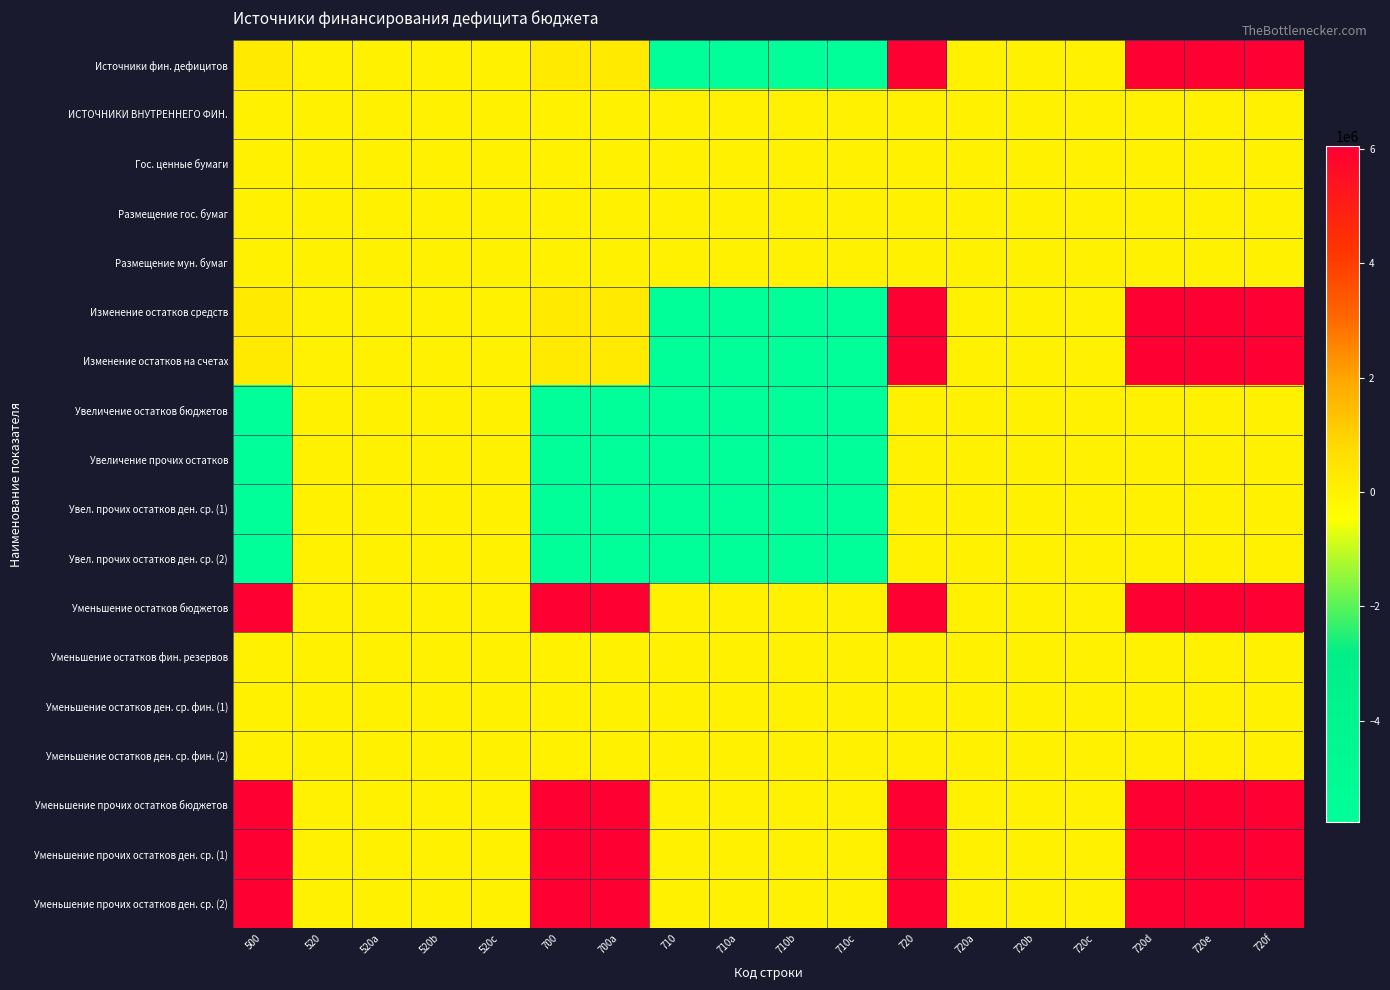

Reading right to left, list all the values displayed in this chart.

Источники фин. дефицитов: 720f=6046632.4	720e=6046632.4	720d=6046632.4	720c=0.0	720b=0.0	720a=0.0	720=6046632.4	710c=-5774757.7	710b=-5774757.7	710a=-5774757.7	710=-5774757.7	700a=271874.7	700=271874.7	520c=0.0	520b=0.0	520a=0.0	520=0.0	500=271874.7
ИСТОЧНИКИ ВНУТРЕННЕГО ФИН.: 720f=0.0	720e=0.0	720d=0.0	720c=0.0	720b=0.0	720a=0.0	720=0.0	710c=0.0	710b=0.0	710a=0.0	710=0.0	700a=0.0	700=0.0	520c=0.0	520b=0.0	520a=0.0	520=0.0	500=0.0
Гос. ценные бумаги: 720f=0.0	720e=0.0	720d=0.0	720c=0.0	720b=0.0	720a=0.0	720=0.0	710c=0.0	710b=0.0	710a=0.0	710=0.0	700a=0.0	700=0.0	520c=0.0	520b=0.0	520a=0.0	520=0.0	500=0.0
Размещение гос. бумаг: 720f=0.0	720e=0.0	720d=0.0	720c=0.0	720b=0.0	720a=0.0	720=0.0	710c=0.0	710b=0.0	710a=0.0	710=0.0	700a=0.0	700=0.0	520c=0.0	520b=0.0	520a=0.0	520=0.0	500=0.0
Размещение мун. бумаг: 720f=0.0	720e=0.0	720d=0.0	720c=0.0	720b=0.0	720a=0.0	720=0.0	710c=0.0	710b=0.0	710a=0.0	710=0.0	700a=0.0	700=0.0	520c=0.0	520b=0.0	520a=0.0	520=0.0	500=0.0
Изменение остатков средств: 720f=6046632.4	720e=6046632.4	720d=6046632.4	720c=0.0	720b=0.0	720a=0.0	720=6046632.4	710c=-5774757.7	710b=-5774757.7	710a=-5774757.7	710=-5774757.7	700a=271874.7	700=271874.7	520c=0.0	520b=0.0	520a=0.0	520=0.0	500=271874.7
Изменение остатков на счетах: 720f=6046632.4	720e=6046632.4	720d=6046632.4	720c=0.0	720b=0.0	720a=0.0	720=6046632.4	710c=-5774757.7	710b=-5774757.7	710a=-5774757.7	710=-5774757.7	700a=271874.7	700=271874.7	520c=0.0	520b=0.0	520a=0.0	520=0.0	500=271874.7
Увеличение остатков бюджетов: 720f=0.0	720e=0.0	720d=0.0	720c=0.0	720b=0.0	720a=0.0	720=0.0	710c=-5774757.7	710b=-5774757.7	710a=-5774757.7	710=-5774757.7	700a=-5774757.7	700=-5774757.7	520c=0.0	520b=0.0	520a=0.0	520=0.0	500=-5774757.7
Увеличение прочих остатков: 720f=0.0	720e=0.0	720d=0.0	720c=0.0	720b=0.0	720a=0.0	720=0.0	710c=-5774757.7	710b=-5774757.7	710a=-5774757.7	710=-5774757.7	700a=-5774757.7	700=-5774757.7	520c=0.0	520b=0.0	520a=0.0	520=0.0	500=-5774757.7
Увел. прочих остатков ден. ср. (1): 720f=0.0	720e=0.0	720d=0.0	720c=0.0	720b=0.0	720a=0.0	720=0.0	710c=-5774757.7	710b=-5774757.7	710a=-5774757.7	710=-5774757.7	700a=-5774757.7	700=-5774757.7	520c=0.0	520b=0.0	520a=0.0	520=0.0	500=-5774757.7
Увел. прочих остатков ден. ср. (2): 720f=0.0	720e=0.0	720d=0.0	720c=0.0	720b=0.0	720a=0.0	720=0.0	710c=-5774757.7	710b=-5774757.7	710a=-5774757.7	710=-5774757.7	700a=-5774757.7	700=-5774757.7	520c=0.0	520b=0.0	520a=0.0	520=0.0	500=-5774757.7
Уменьшение остатков бюджетов: 720f=6046632.4	720e=6046632.4	720d=6046632.4	720c=0.0	720b=0.0	720a=0.0	720=6046632.4	710c=0.0	710b=0.0	710a=0.0	710=0.0	700a=6046632.4	700=6046632.4	520c=0.0	520b=0.0	520a=0.0	520=0.0	500=6046632.4
Уменьшение остатков фин. резервов: 720f=0.0	720e=0.0	720d=0.0	720c=0.0	720b=0.0	720a=0.0	720=0.0	710c=0.0	710b=0.0	710a=0.0	710=0.0	700a=0.0	700=0.0	520c=0.0	520b=0.0	520a=0.0	520=0.0	500=0.0
Уменьшение остатков ден. ср. фин. (1): 720f=0.0	720e=0.0	720d=0.0	720c=0.0	720b=0.0	720a=0.0	720=0.0	710c=0.0	710b=0.0	710a=0.0	710=0.0	700a=0.0	700=0.0	520c=0.0	520b=0.0	520a=0.0	520=0.0	500=0.0
Уменьшение остатков ден. ср. фин. (2): 720f=0.0	720e=0.0	720d=0.0	720c=0.0	720b=0.0	720a=0.0	720=0.0	710c=0.0	710b=0.0	710a=0.0	710=0.0	700a=0.0	700=0.0	520c=0.0	520b=0.0	520a=0.0	520=0.0	500=0.0
Уменьшение прочих остатков бюджетов: 720f=6046632.4	720e=6046632.4	720d=6046632.4	720c=0.0	720b=0.0	720a=0.0	720=6046632.4	710c=0.0	710b=0.0	710a=0.0	710=0.0	700a=6046632.4	700=6046632.4	520c=0.0	520b=0.0	520a=0.0	520=0.0	500=6046632.4
Уменьшение прочих остатков ден. ср. (1): 720f=6046632.4	720e=6046632.4	720d=6046632.4	720c=0.0	720b=0.0	720a=0.0	720=6046632.4	710c=0.0	710b=0.0	710a=0.0	710=0.0	700a=6046632.4	700=6046632.4	520c=0.0	520b=0.0	520a=0.0	520=0.0	500=6046632.4
Уменьшение прочих остатков ден. ср. (2): 720f=6046632.4	720e=6046632.4	720d=6046632.4	720c=0.0	720b=0.0	720a=0.0	720=6046632.4	710c=0.0	710b=0.0	710a=0.0	710=0.0	700a=6046632.4	700=6046632.4	520c=0.0	520b=0.0	520a=0.0	520=0.0	500=6046632.4